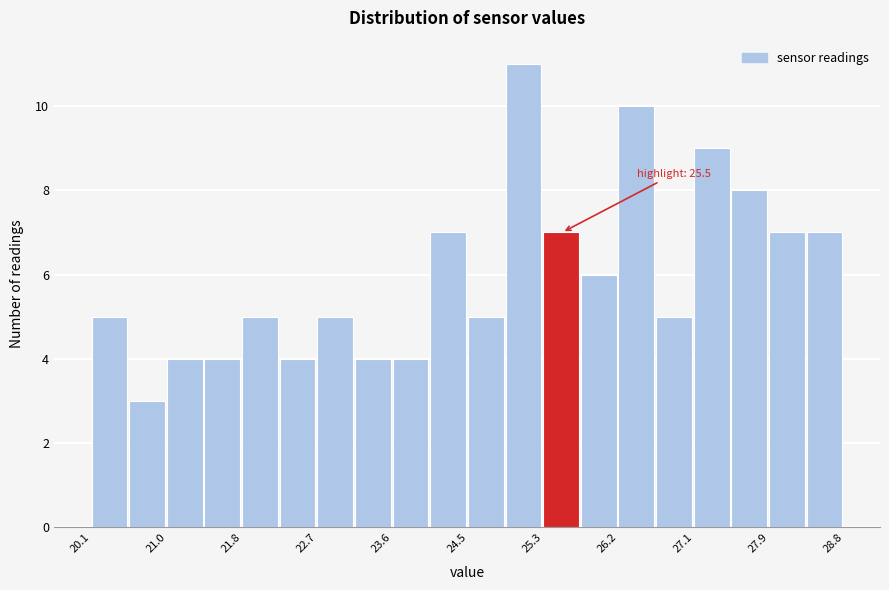

Over which range of the x-axis is the bar tallest?

24.9 to 25.3